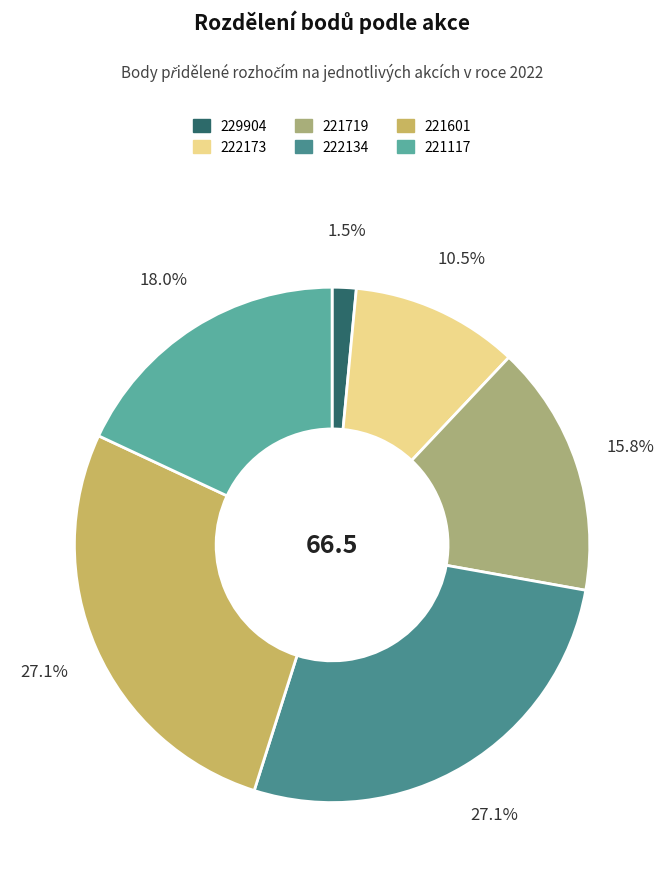

Which slice is the smallest?

229904